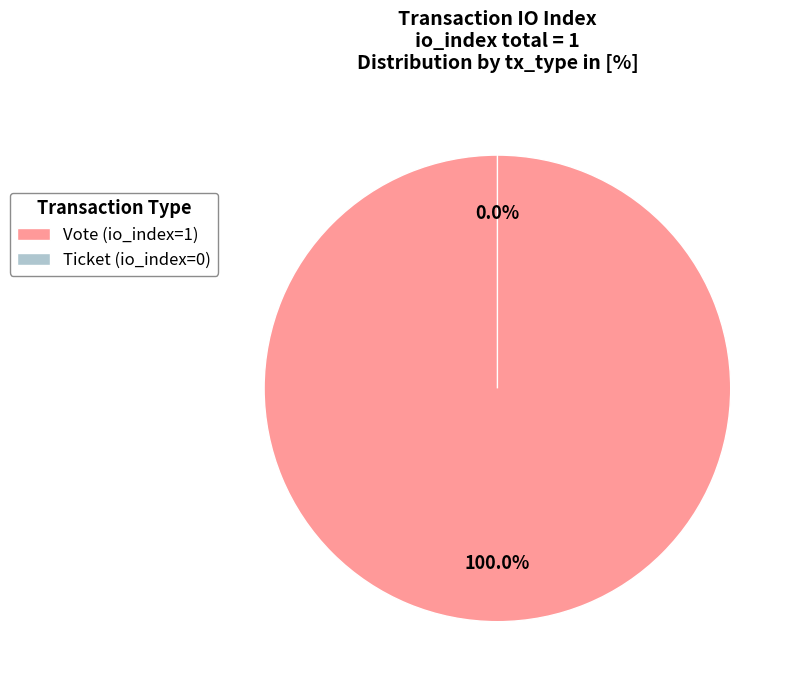

Does Ticket (io_index=0) represent more than half of the total?

No